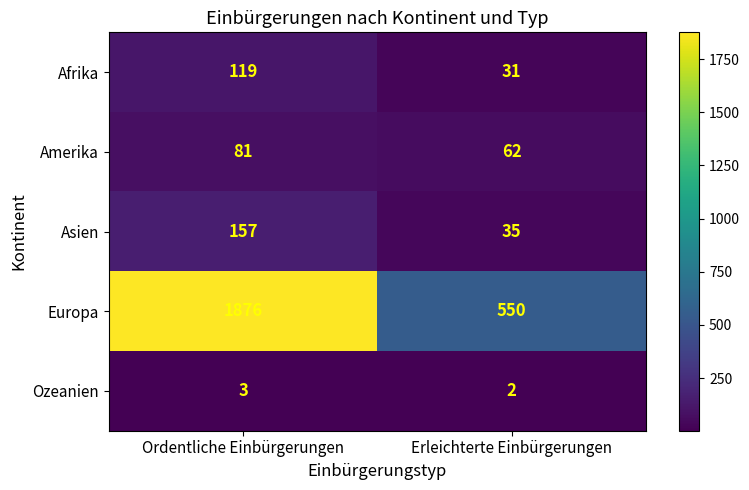

What is the highest value of the Afrika series?

119